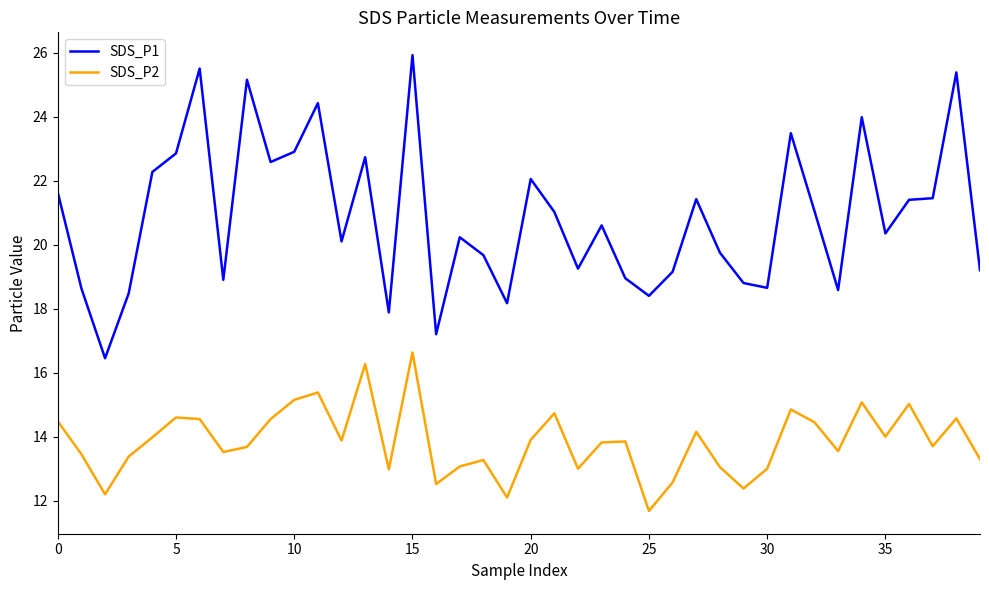

Rank the series by their average value, from highest to lowest.

SDS_P1, SDS_P2